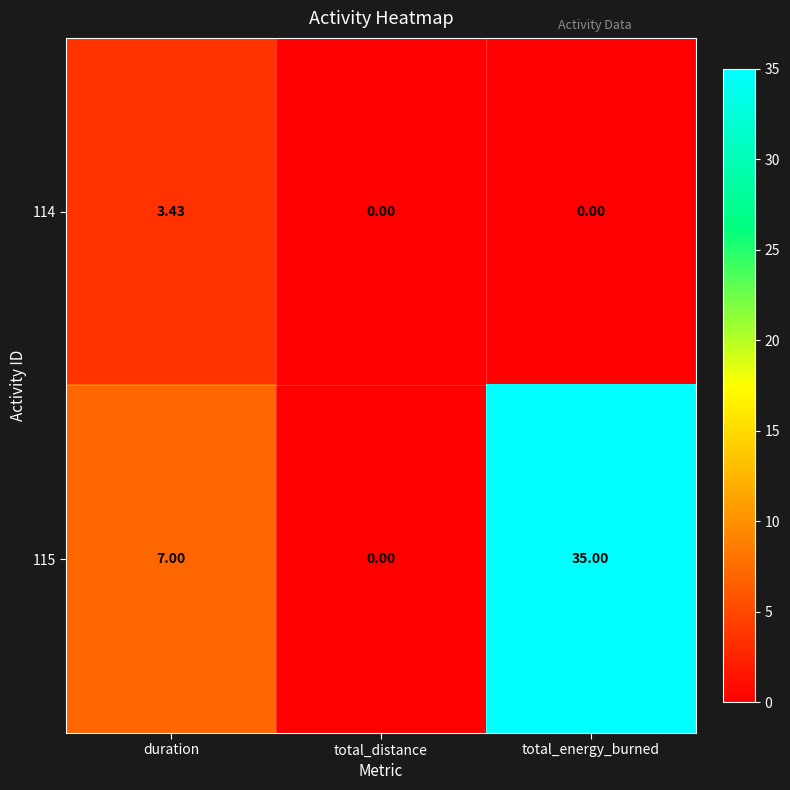

At which label does 115 reach its peak?

total_energy_burned